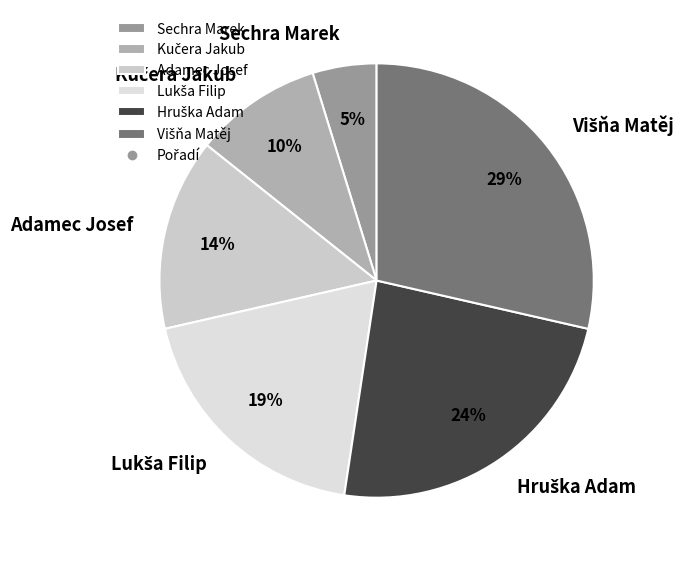

Count the number of slices in the pie.

6